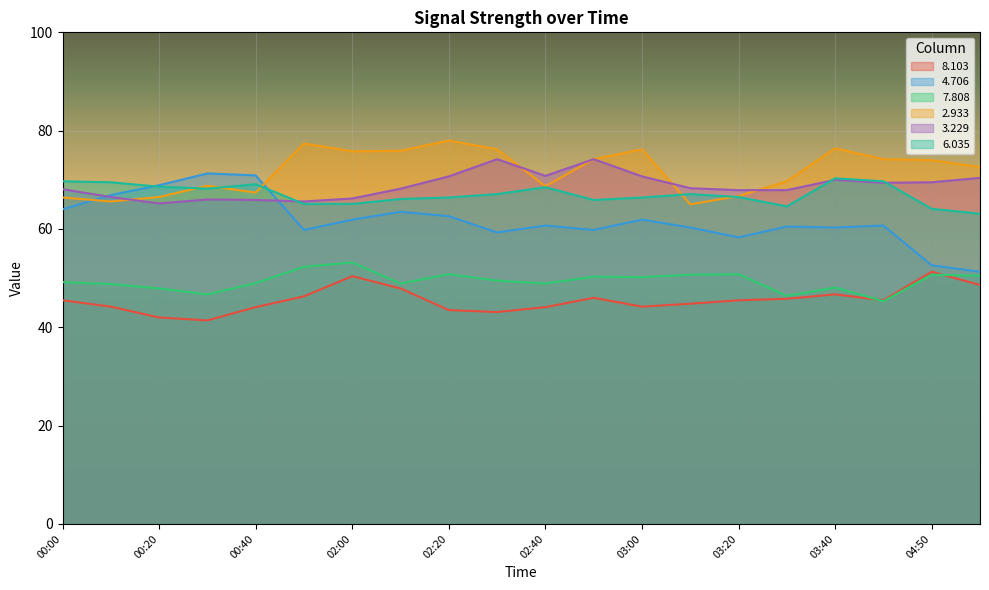

What is the difference between the second highest and minimum values in the   3.229 series?

9.0